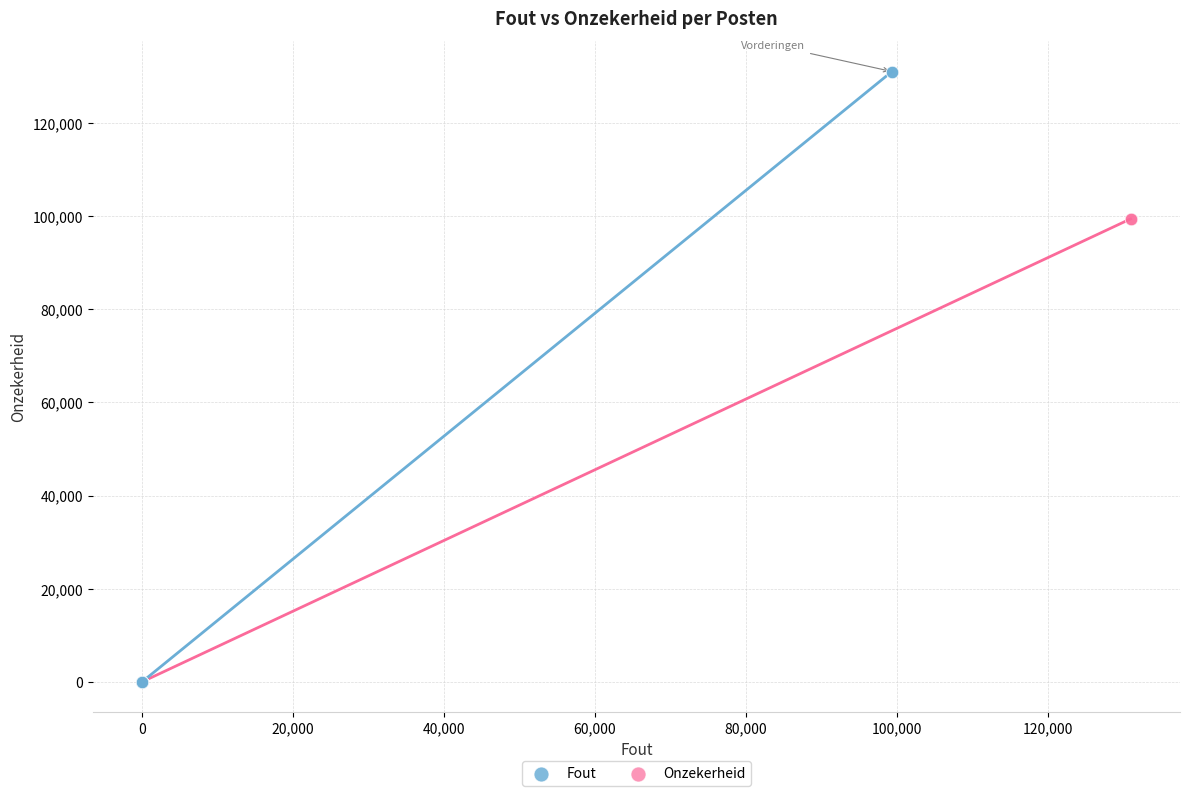

Which series reaches the maximum Y coordinate?

Fout